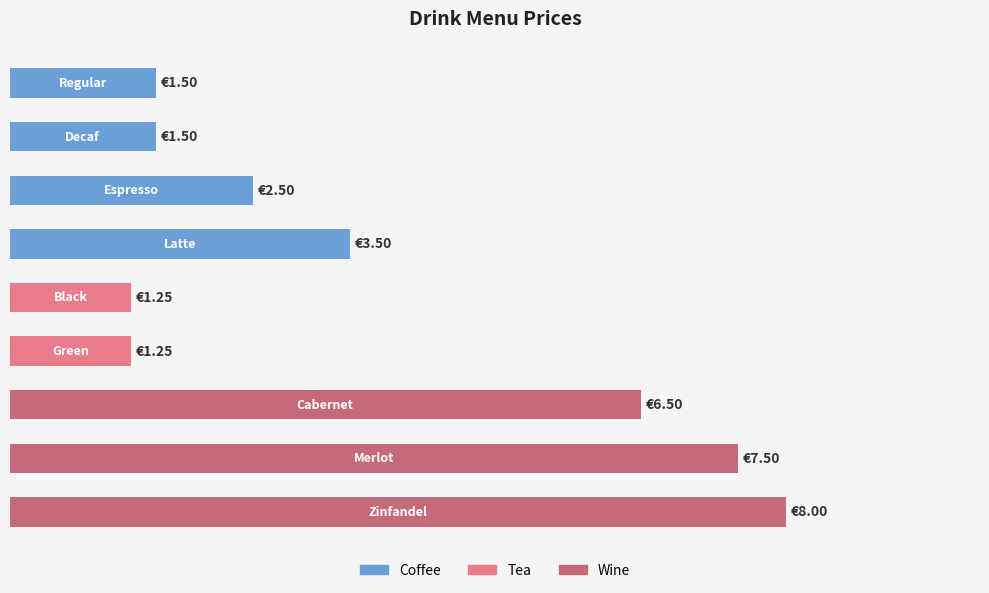

Does the chart contain any negative values?

No